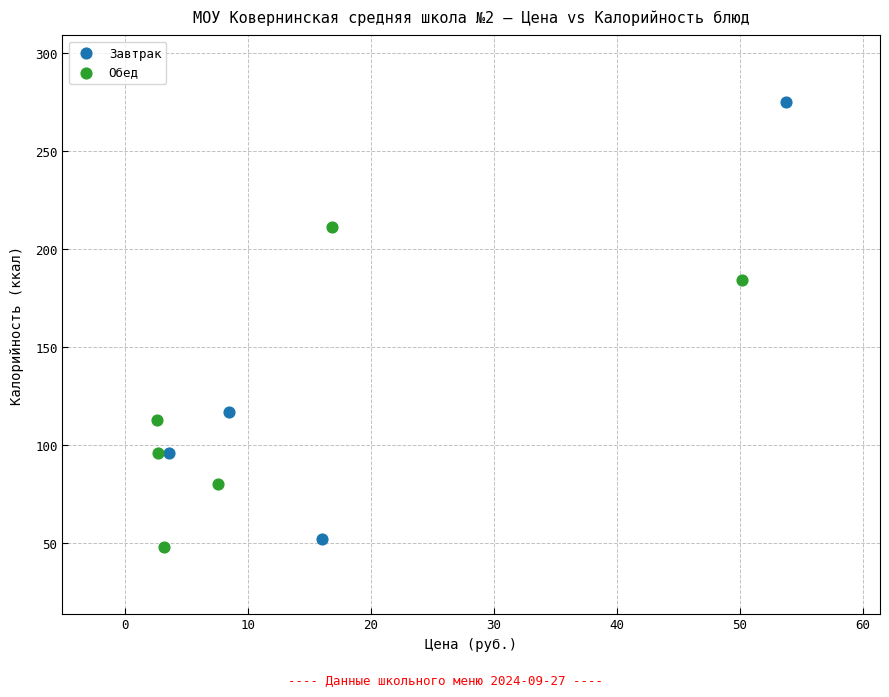

Which series has the largest Y range (max minus min)?

Завтрак